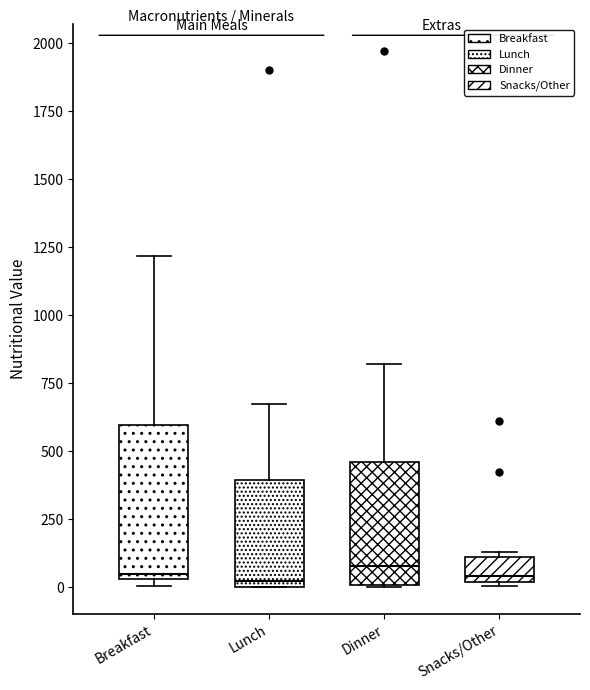

Reading left to right, transcribe this box plot: for each box, give where its median line is, the range the box spans, and where its two whiskers end, as read against the y-axis. The values are not printed on the chart, so give them approximately, as read against the axis.

Breakfast: median 50 (just above the box's lower edge), box 50 to 600, whiskers 0 to 1200
Lunch: median 0 (just above the box's lower edge), box 0 to 400, whiskers 0 to 650
Dinner: median 100, box 0 to 450, whiskers 0 to 800
Snacks/Other: median 50, box 0 to 100, whiskers 0 to 150